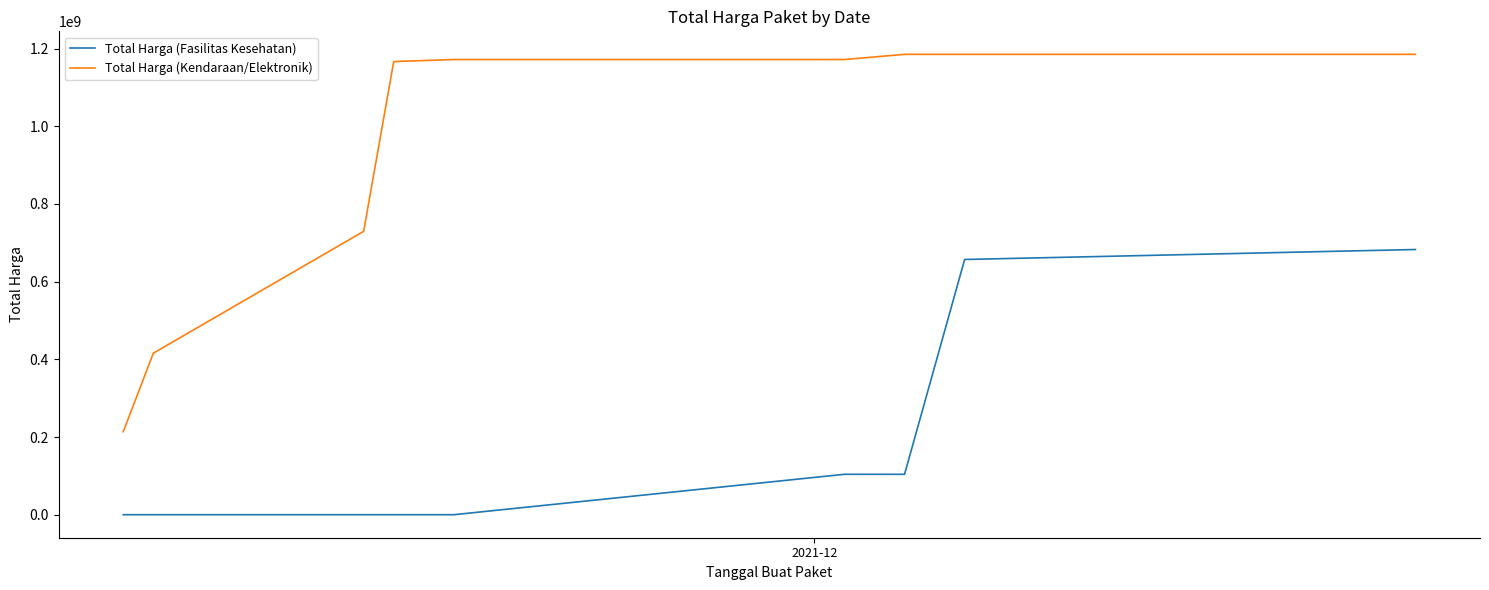

Which series has the largest total across all categories?

Total Harga (Kendaraan/Elektronik)